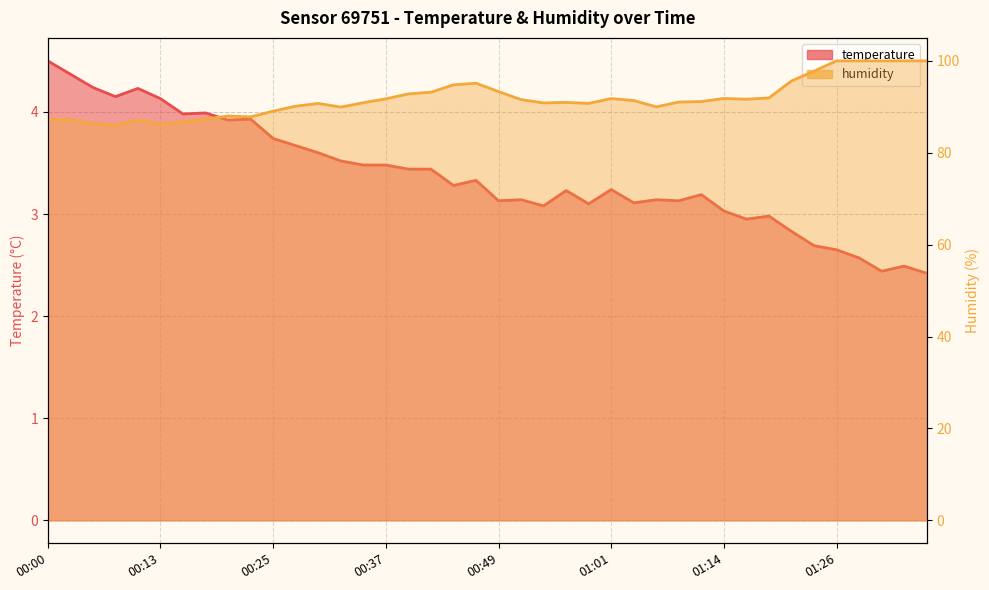

True or false: temperature has a value of 3.5 at 00:32.

True